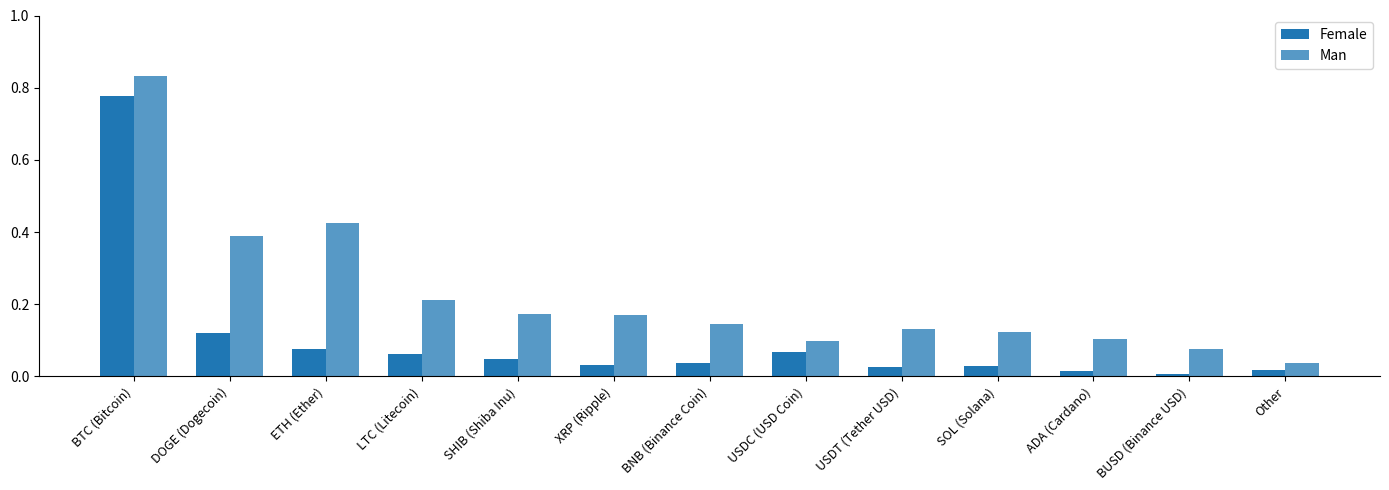

What is the maximum value shown in the chart?

0.8